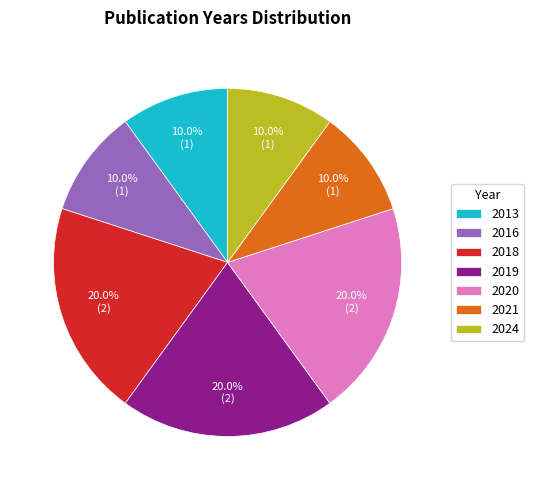

How many segments does this pie chart have?

7